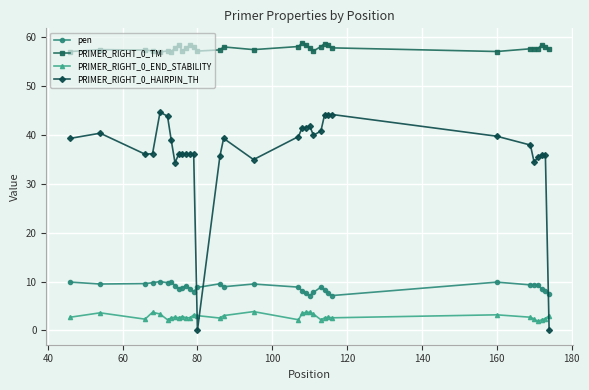

Which series has the widest spread of values?

PRIMER_RIGHT_0_HAIRPIN_TH